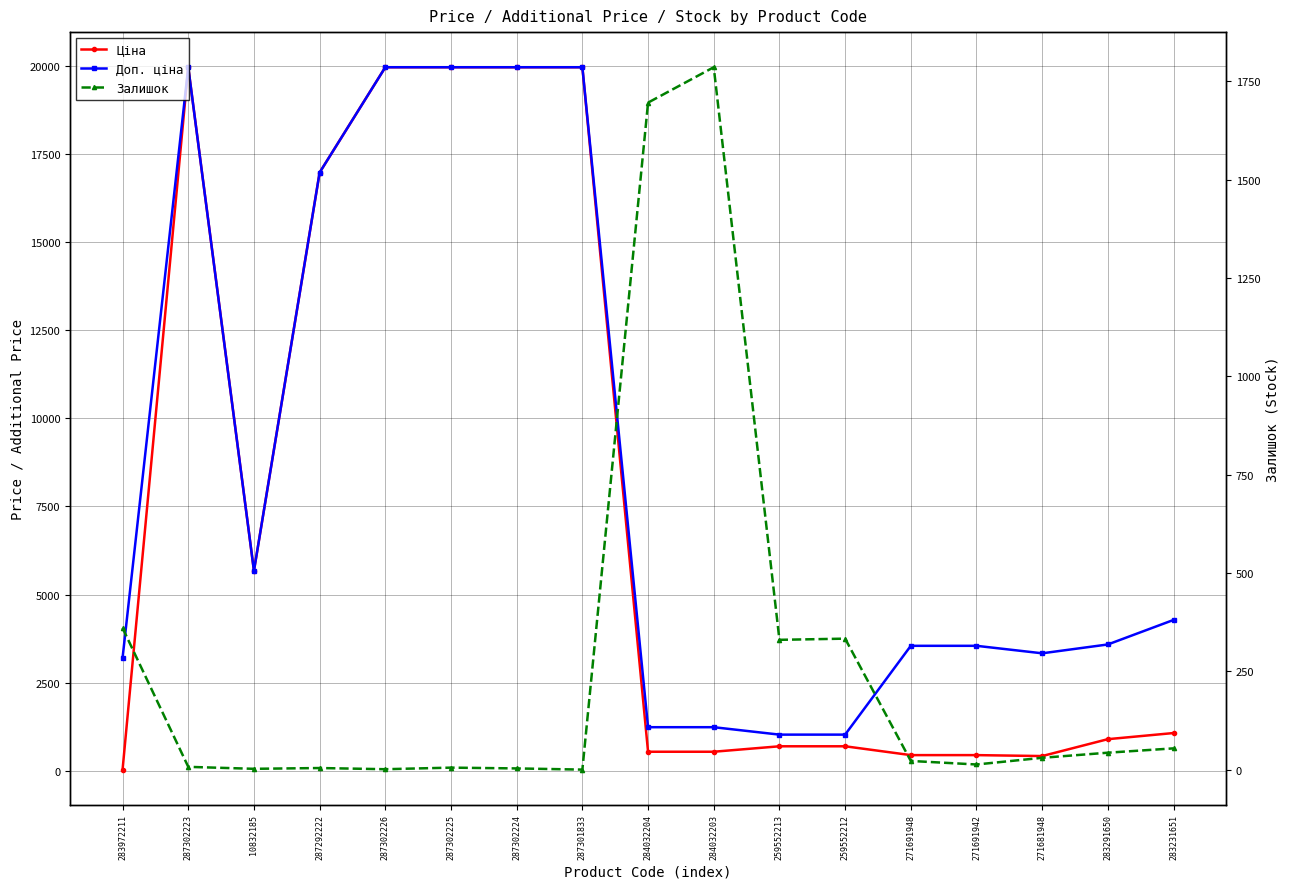

Which category has the lowest value across all series?

287301833